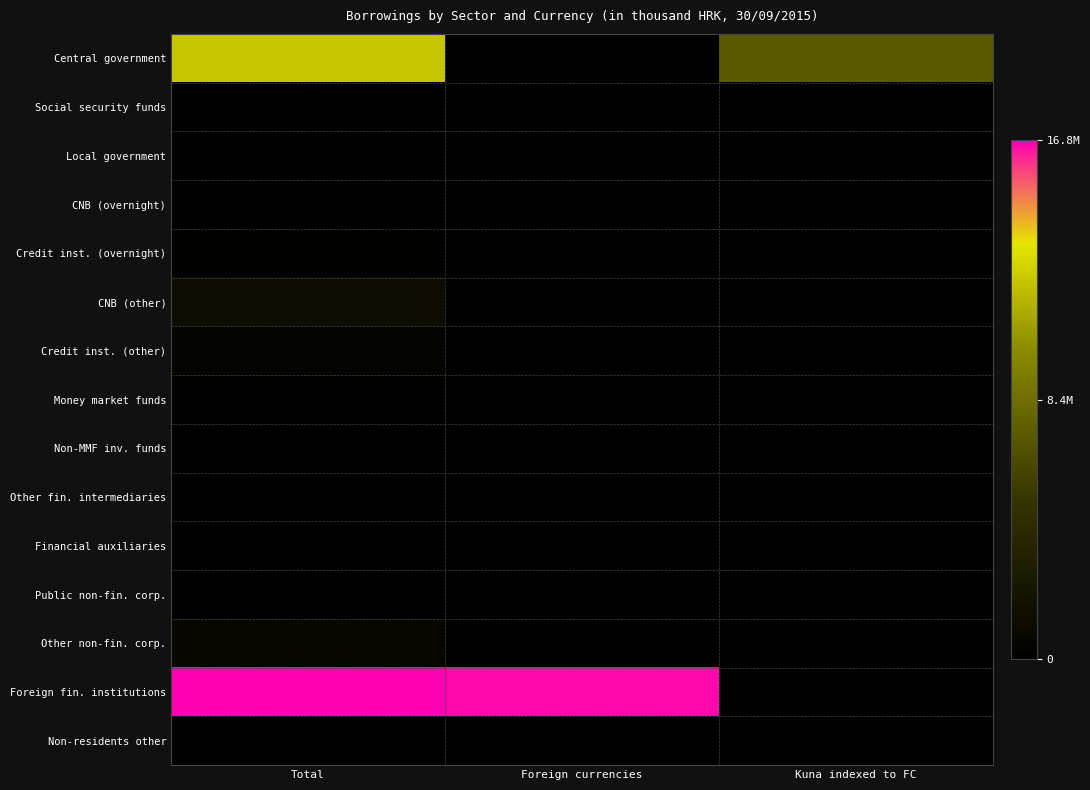

At Kuna indexed to FC, list the series in order from smallest to largest.

Social security funds, Local government, CNB (overnight), Credit inst. (overnight), Money market funds, Non-MMF inv. funds, Financial auxiliaries, Public non-fin. corp., Non-residents other, Other non-fin. corp., Other fin. intermediaries, CNB (other), Credit inst. (other), Foreign fin. institutions, Central government